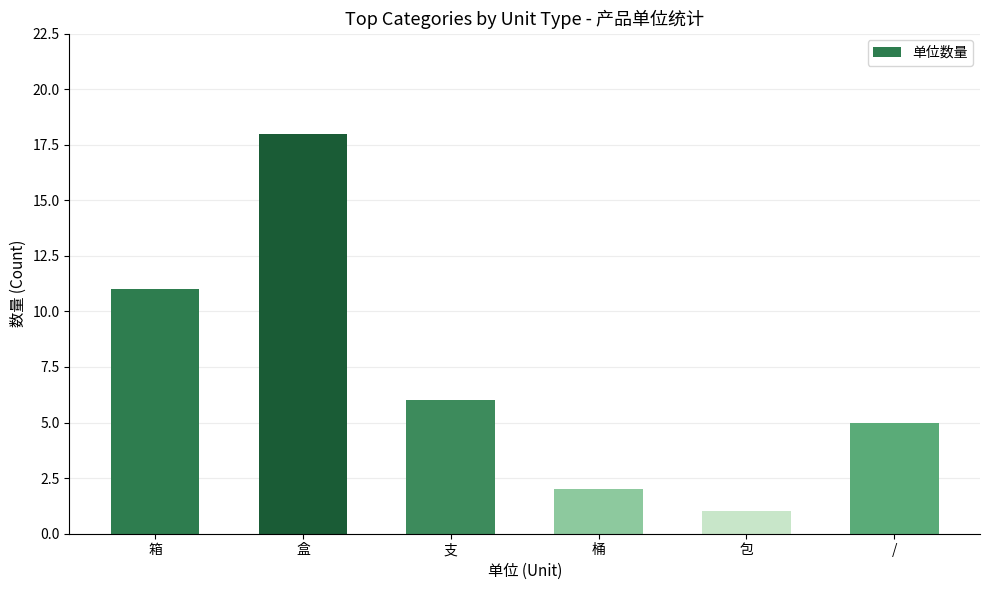

What is the difference between the second highest and second lowest values?

9